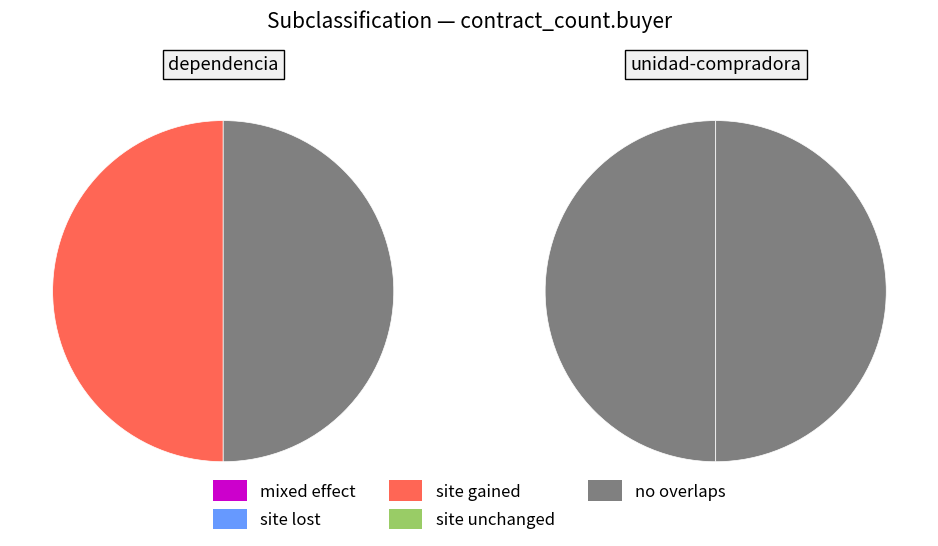

Does any single category account for the majority?

No